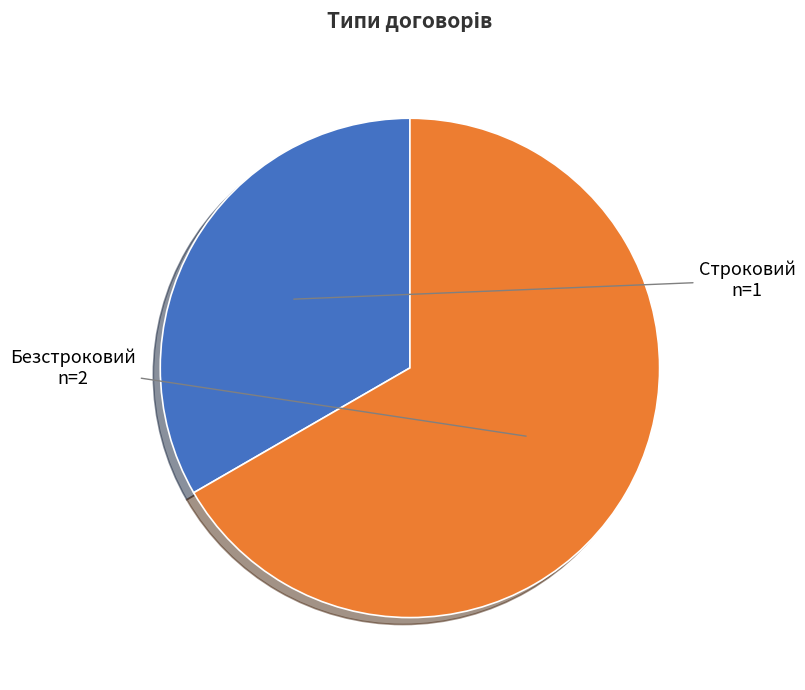

How many slices are in this pie chart?

2